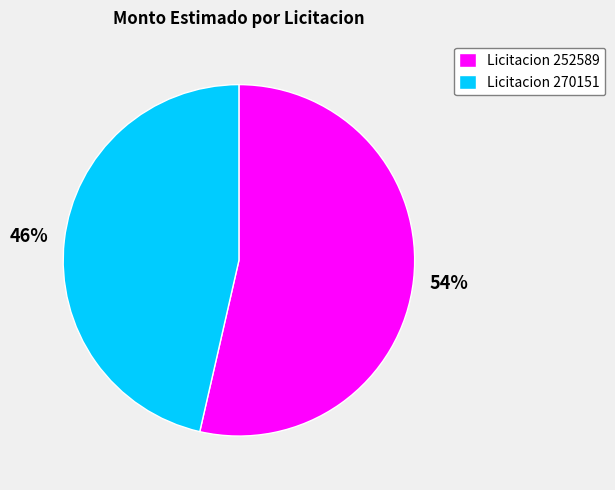

Is the sum of Licitacion 270151 and Licitacion 252589 greater than half?

Yes